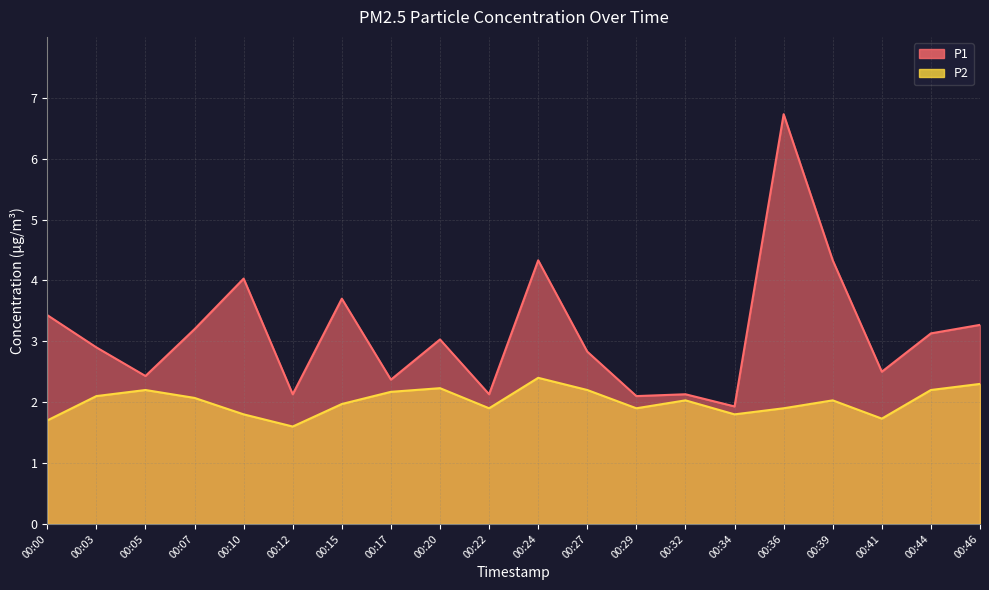

How many values in the P2 series are below 2?

9